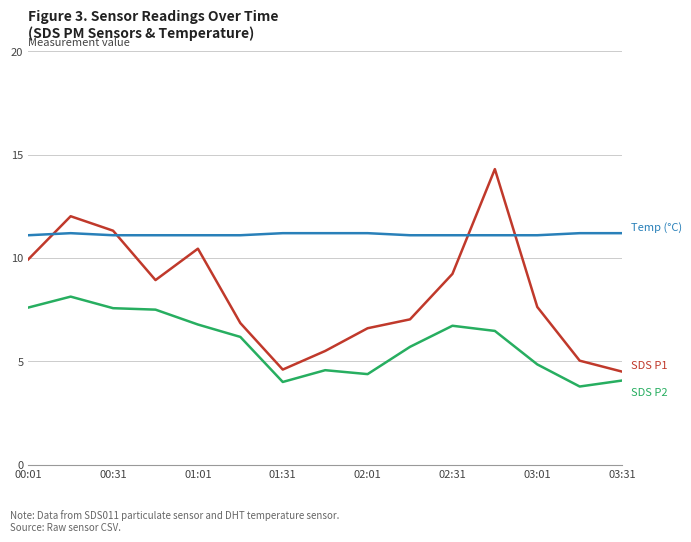

What is the greatest value displayed?

14.3